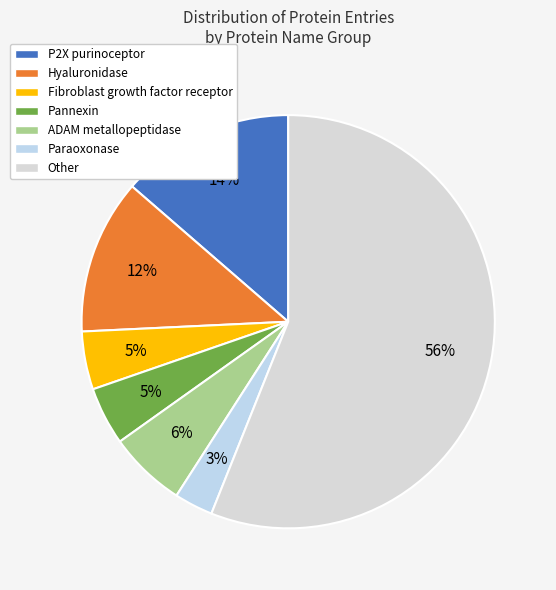

Do Fibroblast growth factor receptor and ADAM metallopeptidase together represent more than half of the pie?

No